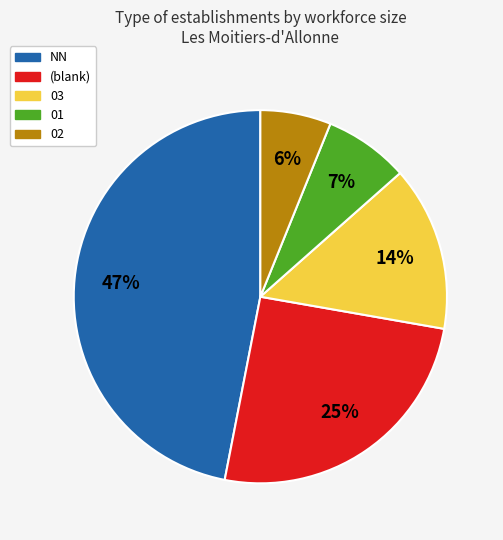

To the nearest percent, what is the average slice percentage?

20%